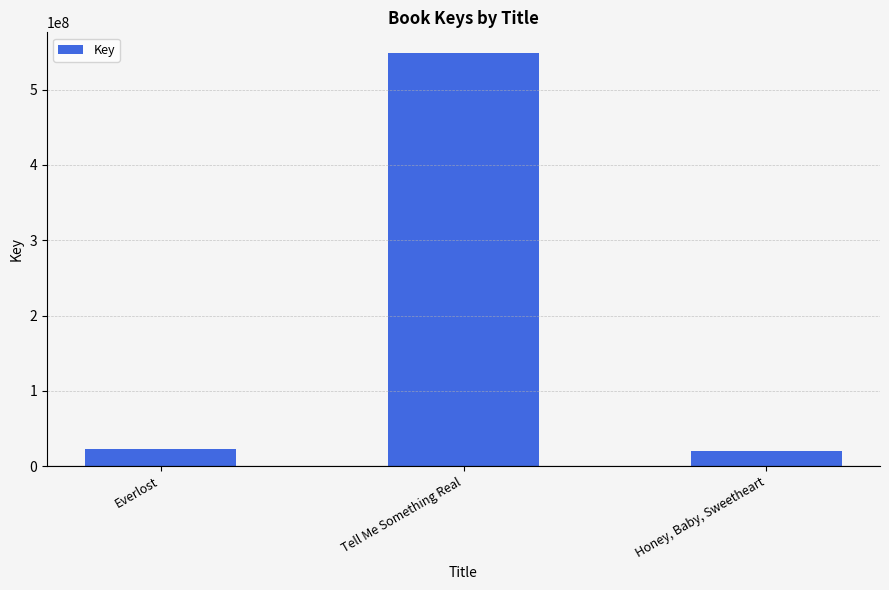

How many bars are there in total?

3